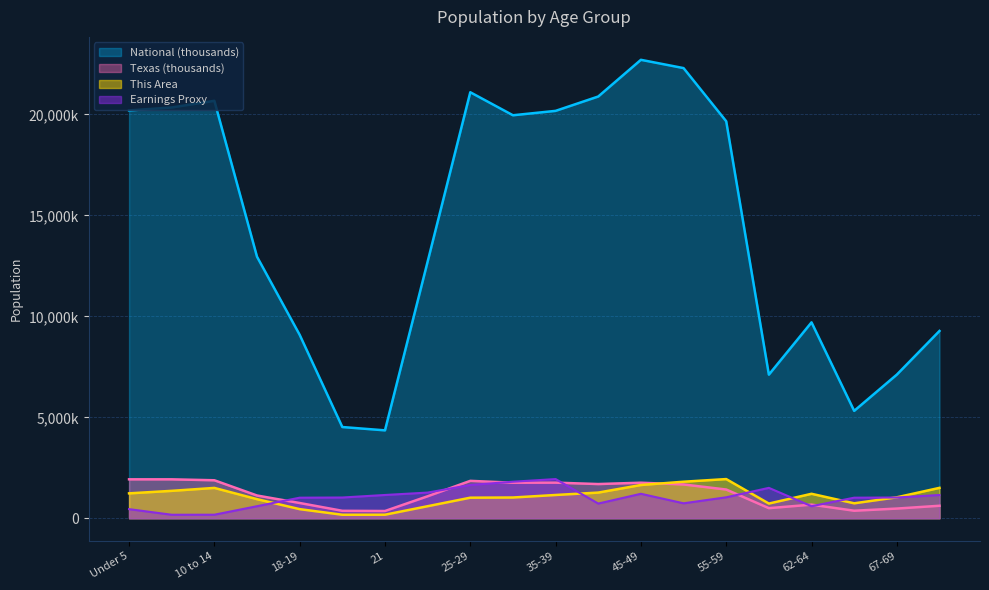

Reading left to right, extract all data points from this chart.

This Area: 1234.0	1358.0	1503.0	946.0	452.0	174.0	176.0	597.0	1019.0	1028.0	1153.0	1272.0	1648.0	1810.0	1941.0	728.0	1212.0	741.0	1038.0	1506.0
Texas: 1928.5	1928.2	1881.9	1127.2	755.9	369.0	359.0	1089.0	1853.0	1760.4	1763.6	1694.8	1760.5	1674.9	1422.9	500.5	674.2	373.1	480.0	619.2
National: 20201.4	20348.7	20677.2	12954.3	9086.1	4519.1	4354.3	12712.6	21101.8	19962.1	20179.6	20891.0	22708.6	22298.1	19664.8	7113.7	9704.2	5319.9	7115.4	9278.2
Earnings_proxy: 452.0	174.0	176.0	597.0	1019.0	1028.0	1153.0	1272.0	1648.0	1810.0	1941.0	728.0	1212.0	741.0	1038.0	1506.0	597.0	1019.0	1028.0	1153.0